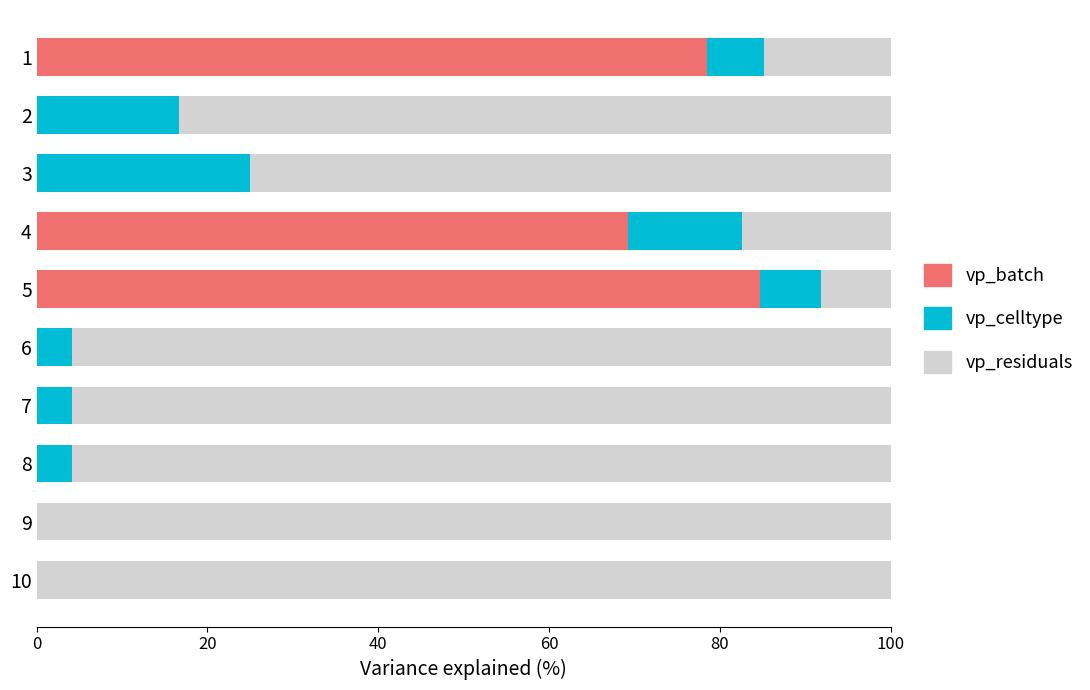

What is the maximum value for vp_batch?

84.6